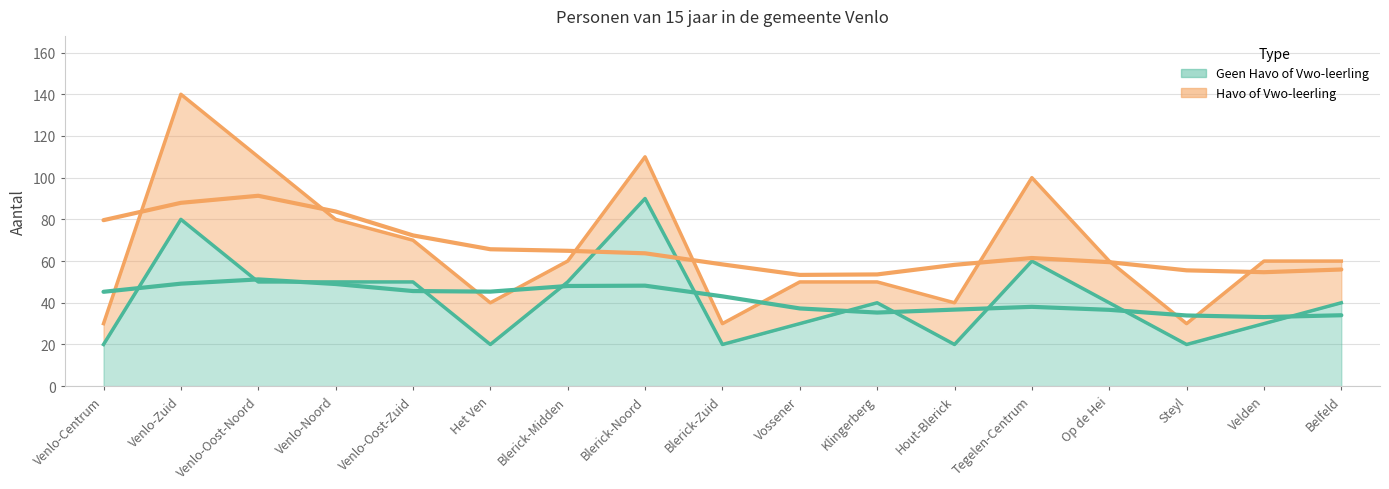

How many values are below 40?

7